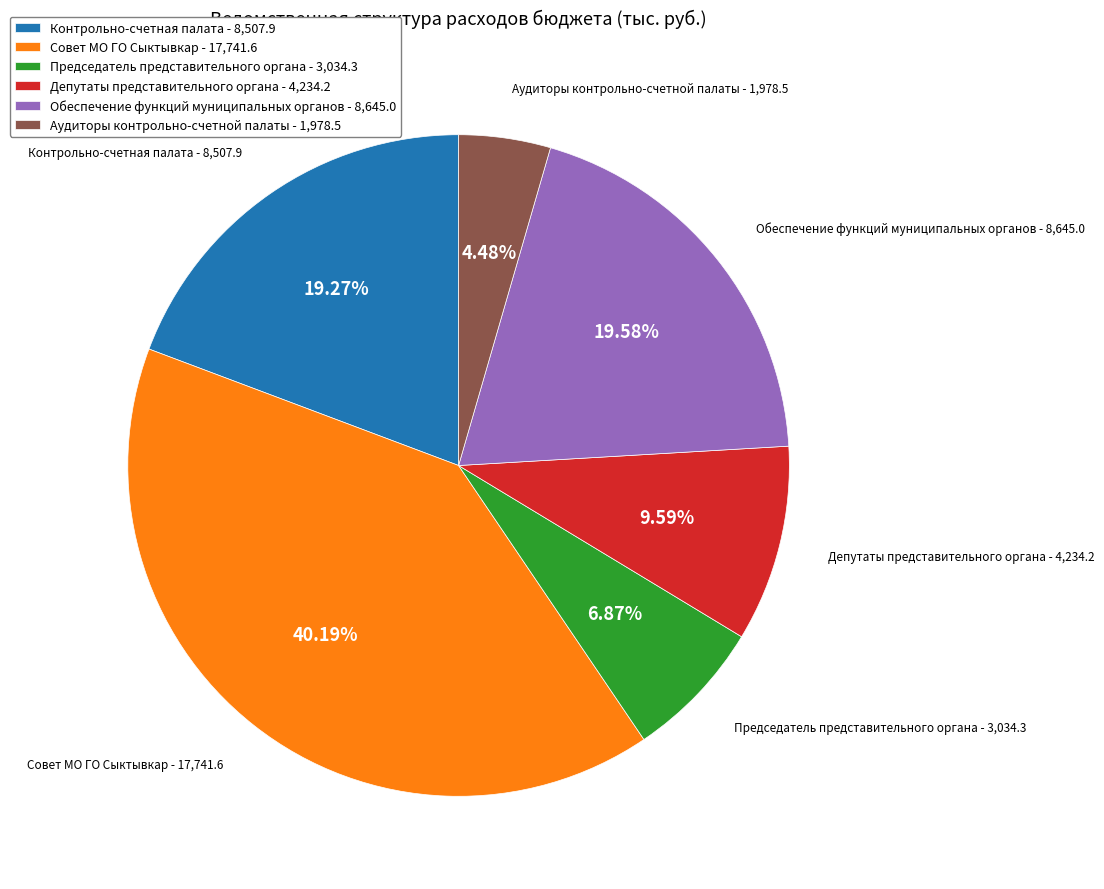

To the nearest percent, what is the difference between the Контрольно-счетная палата and Депутаты представительного органа slice percentages?

10%